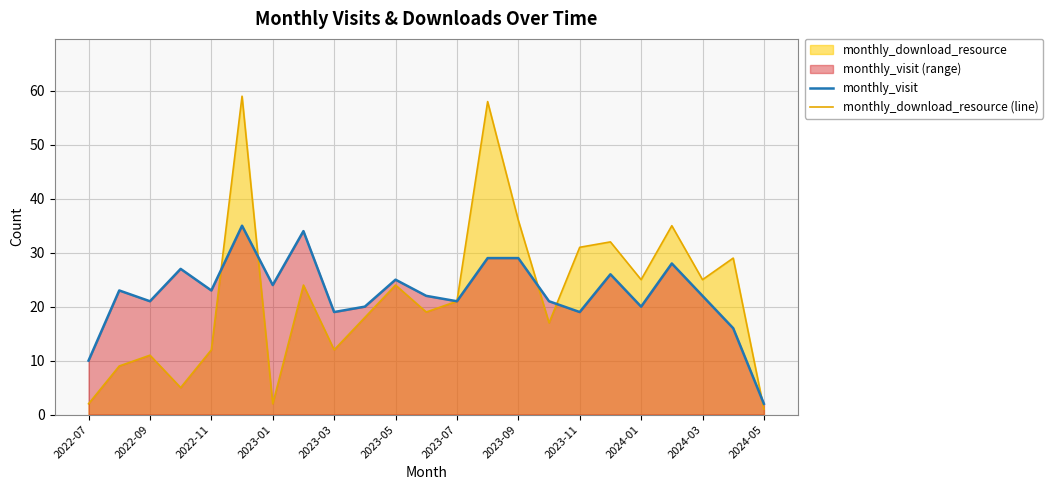

Which category has the lowest value in the monthly_visit series?

2024-05